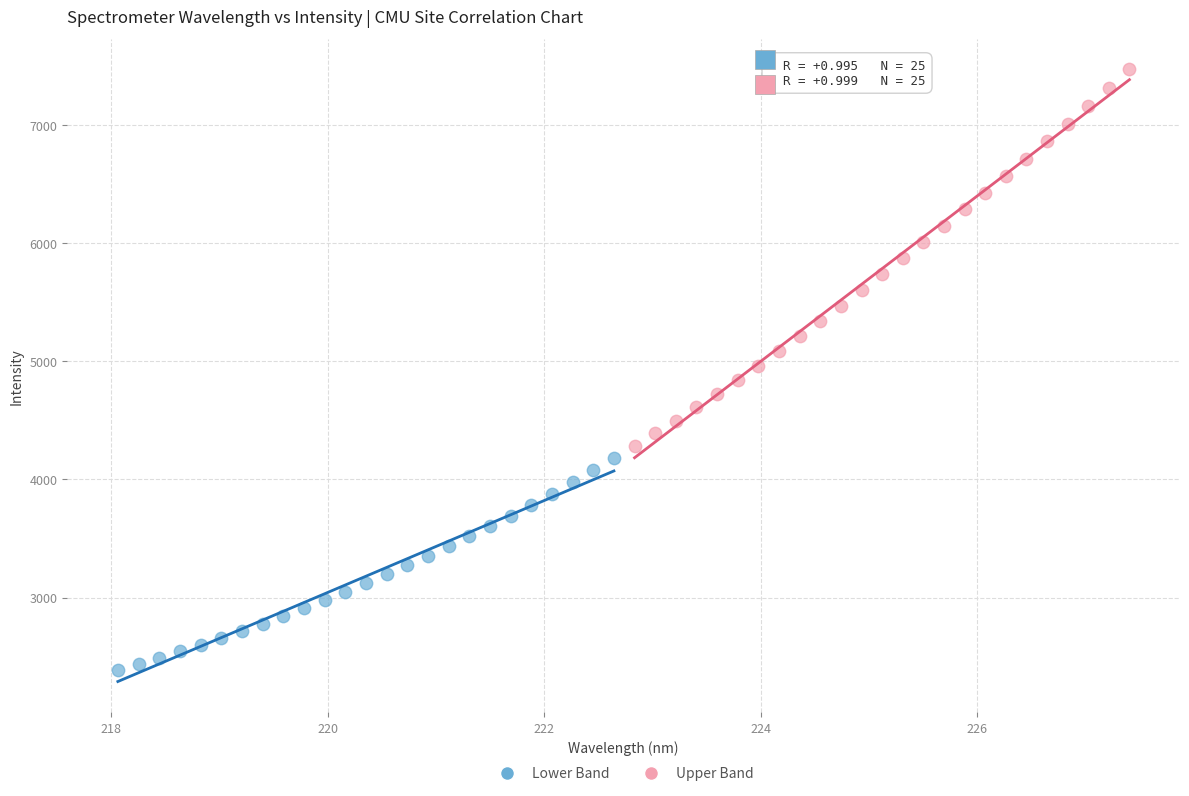

Which series reaches the minimum Y coordinate?

Lower Band